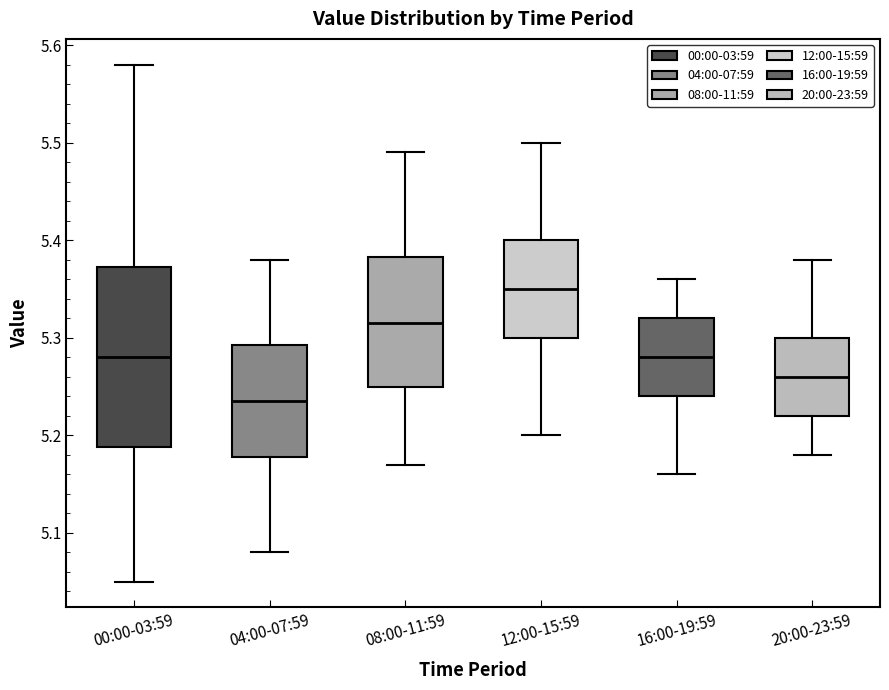

Which box's median line is the lowest?

04:00-07:59